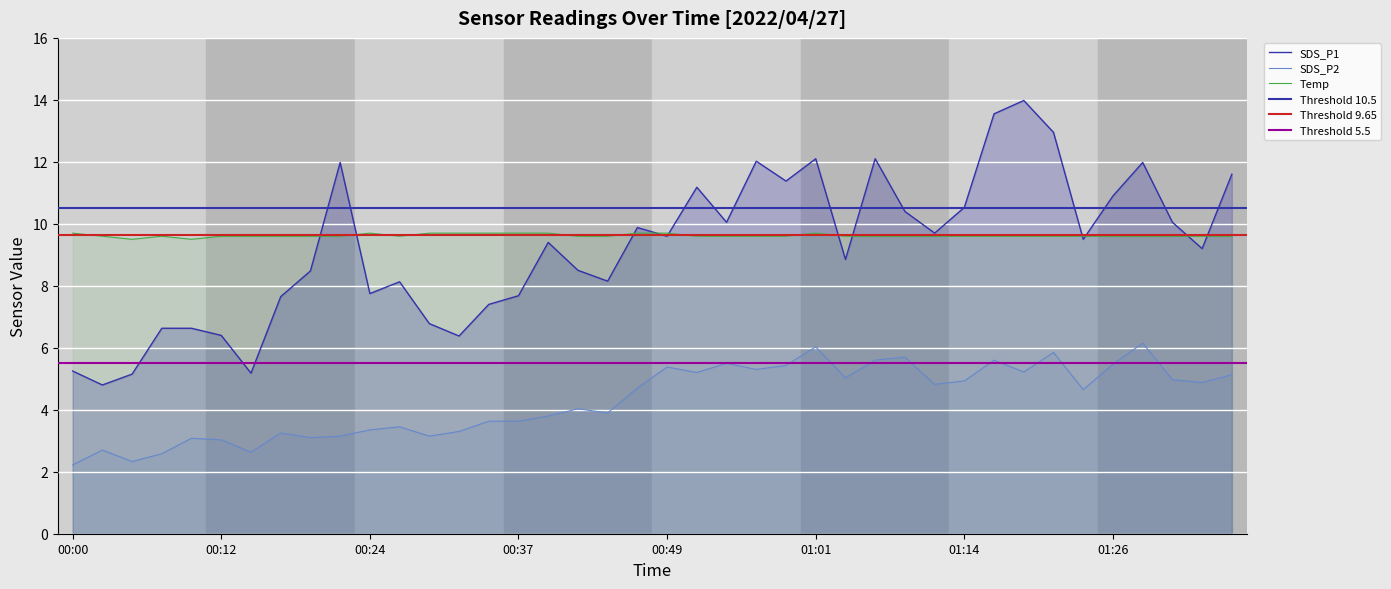

The Temp series shows 6.2 at 01:01. True or false?

False